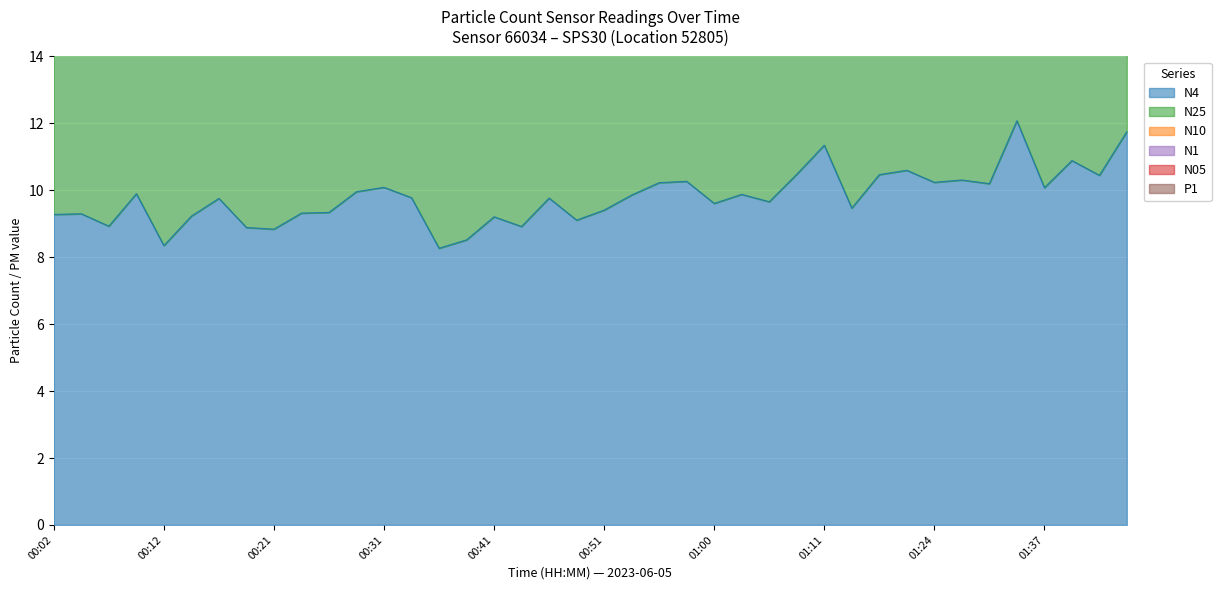

Reading left to right, transcribe all the data shown in this chart.

N4: 9.3	9.3	8.9	9.9	8.3	9.2	9.8	8.9	8.8	9.3	9.3	10.0	10.1	9.8	8.3	8.5	9.2	8.9	9.8	9.1	9.4	9.9	10.2	10.3	9.6	9.9	9.7	10.5	11.3	9.5	10.5	10.6	10.2	10.3	10.2	12.1	10.1	10.9	10.4	11.8
N25: 18.5	18.6	17.9	19.8	16.7	18.5	19.5	17.8	17.7	18.6	18.7	19.9	20.2	19.6	16.5	17.0	18.4	17.8	19.5	18.2	18.8	19.7	20.5	20.5	19.2	19.8	19.3	21.0	22.7	18.9	20.9	21.2	20.5	20.6	20.4	24.1	20.2	21.8	20.9	23.5
N10: 27.8	27.9	26.8	29.7	25.0	27.7	29.3	26.7	26.5	28.0	28.0	29.9	30.3	29.3	24.8	25.6	27.6	26.8	29.3	27.3	28.2	29.6	30.7	30.8	28.8	29.6	29.0	31.4	34.0	28.4	31.4	31.8	30.7	30.9	30.6	36.2	30.2	32.7	31.3	35.3
N1: 37.1	37.2	35.7	39.6	33.4	36.9	39.0	35.5	35.3	37.2	37.3	39.8	40.3	39.1	33.0	34.0	36.8	35.6	39.0	36.4	37.6	39.4	40.9	41.0	38.4	39.5	38.6	41.9	45.3	37.8	41.8	42.3	40.9	41.2	40.8	48.3	40.3	43.5	41.8	47.0
N05: 45.0	45.1	43.3	48.0	40.5	44.7	47.3	43.1	42.8	45.2	45.2	48.3	48.9	47.4	40.1	41.3	44.6	43.2	47.3	44.1	45.6	47.8	49.6	49.8	46.6	47.9	46.8	50.8	55.0	45.9	50.7	51.3	49.6	49.9	49.4	58.5	48.8	52.8	50.6	57.0
P1: 46.2	46.3	44.4	49.3	41.6	45.9	48.6	44.2	44.0	46.4	46.5	49.6	50.2	48.7	41.2	42.4	45.8	44.4	48.6	45.4	46.8	49.1	50.9	51.1	47.8	49.2	48.1	52.2	56.5	47.1	52.1	52.7	50.9	51.3	50.8	60.1	50.2	54.2	52.0	58.5